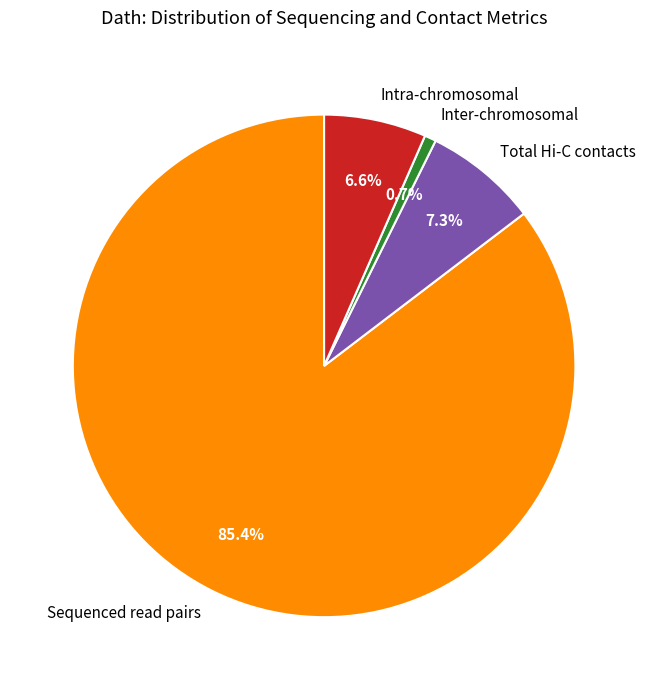

Count the number of slices in the pie.

4